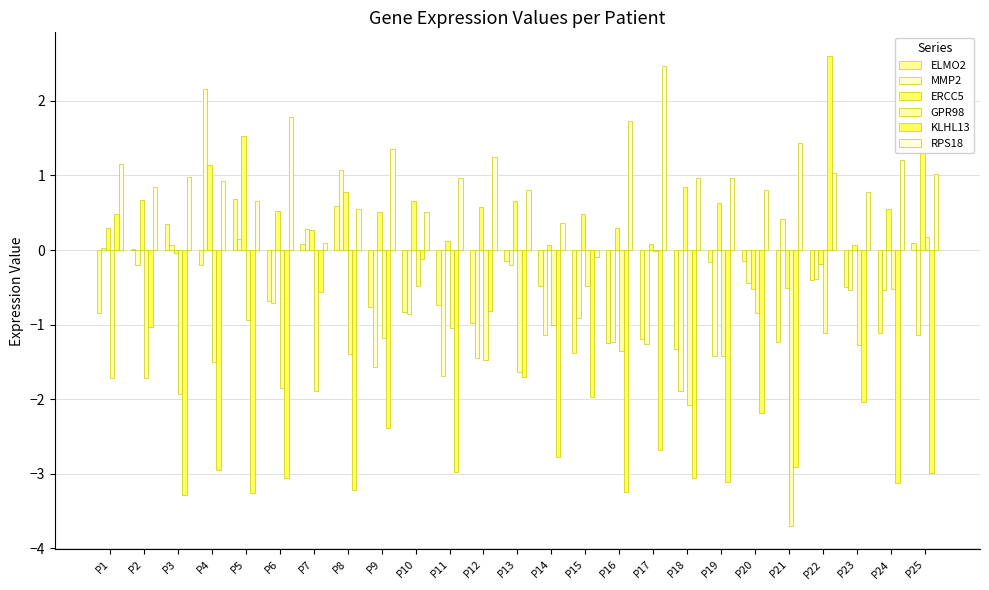

Which series has the largest total across all categories?

RPS18